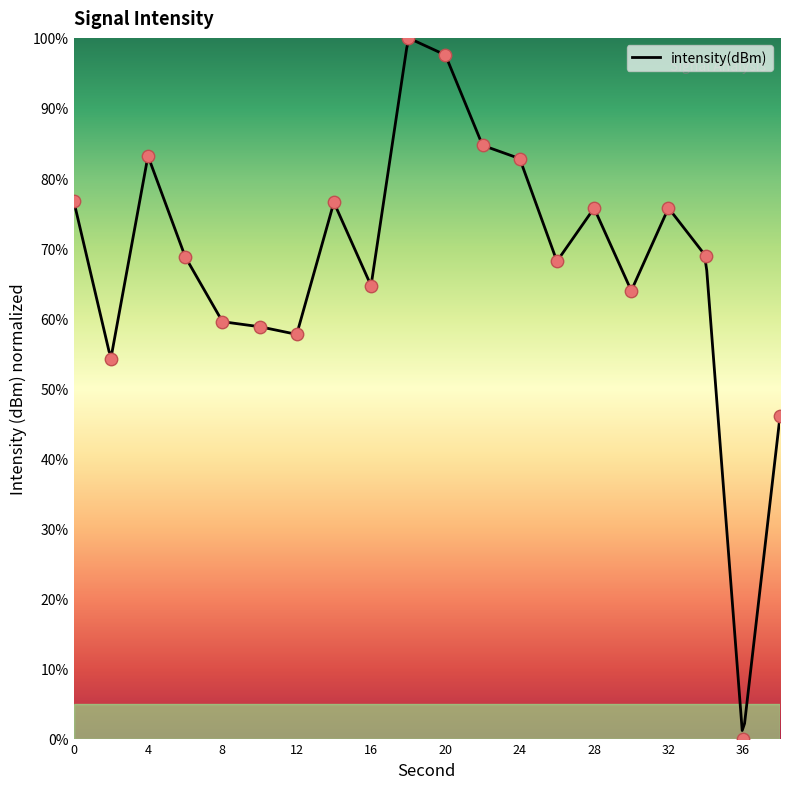

What is the change in value from 8 to 24?

+23.3